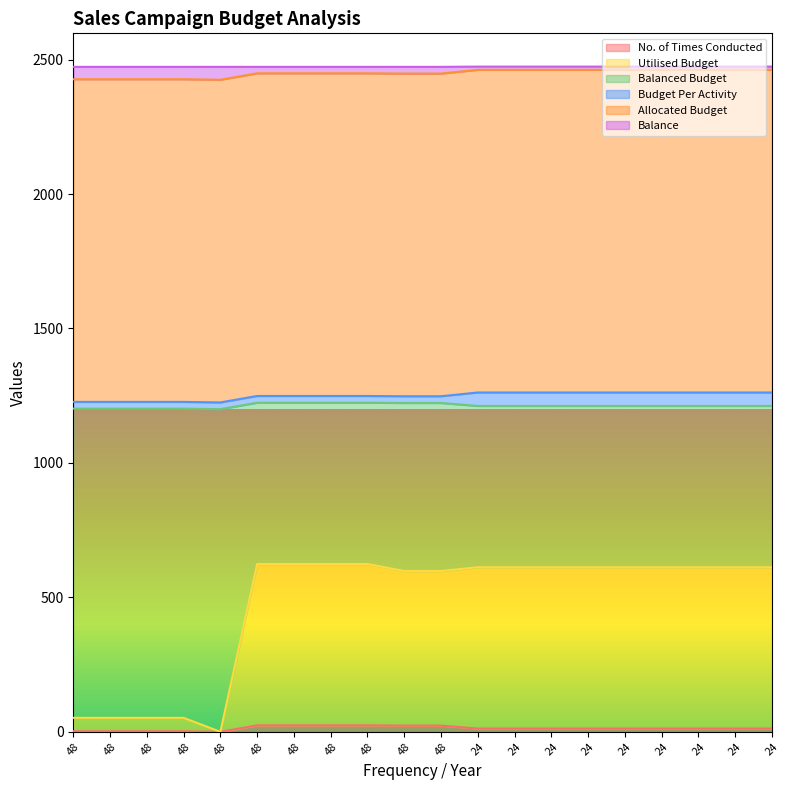

How many values in the Utilised Budget series exceed 612?

4